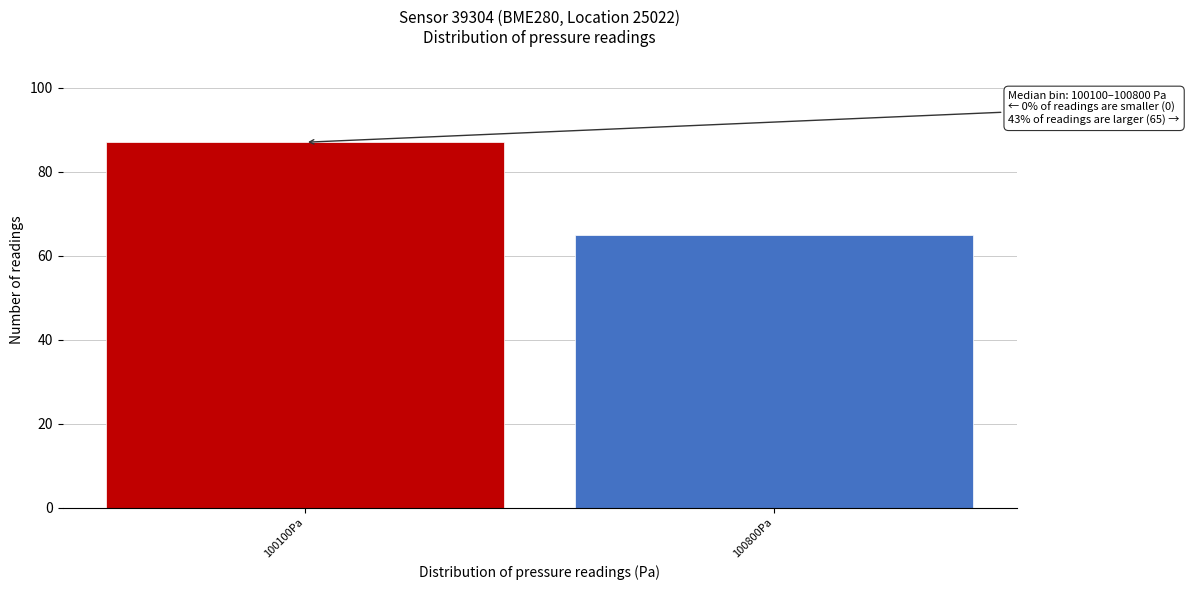

Reading left to right, extract all data points from this chart.

87	65